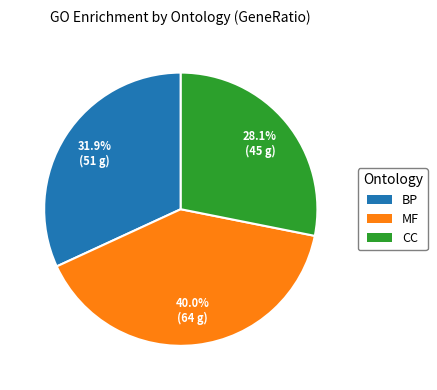

Rank the categories by value from highest to lowest.

MF, BP, CC